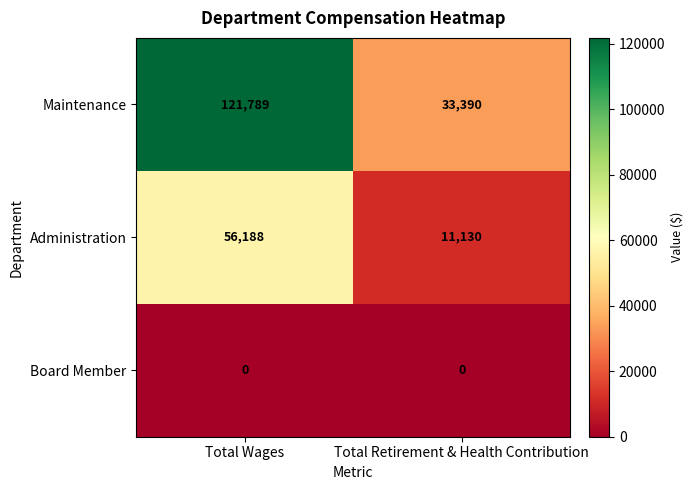

At which category is the sum across all series the highest?

Total Wages